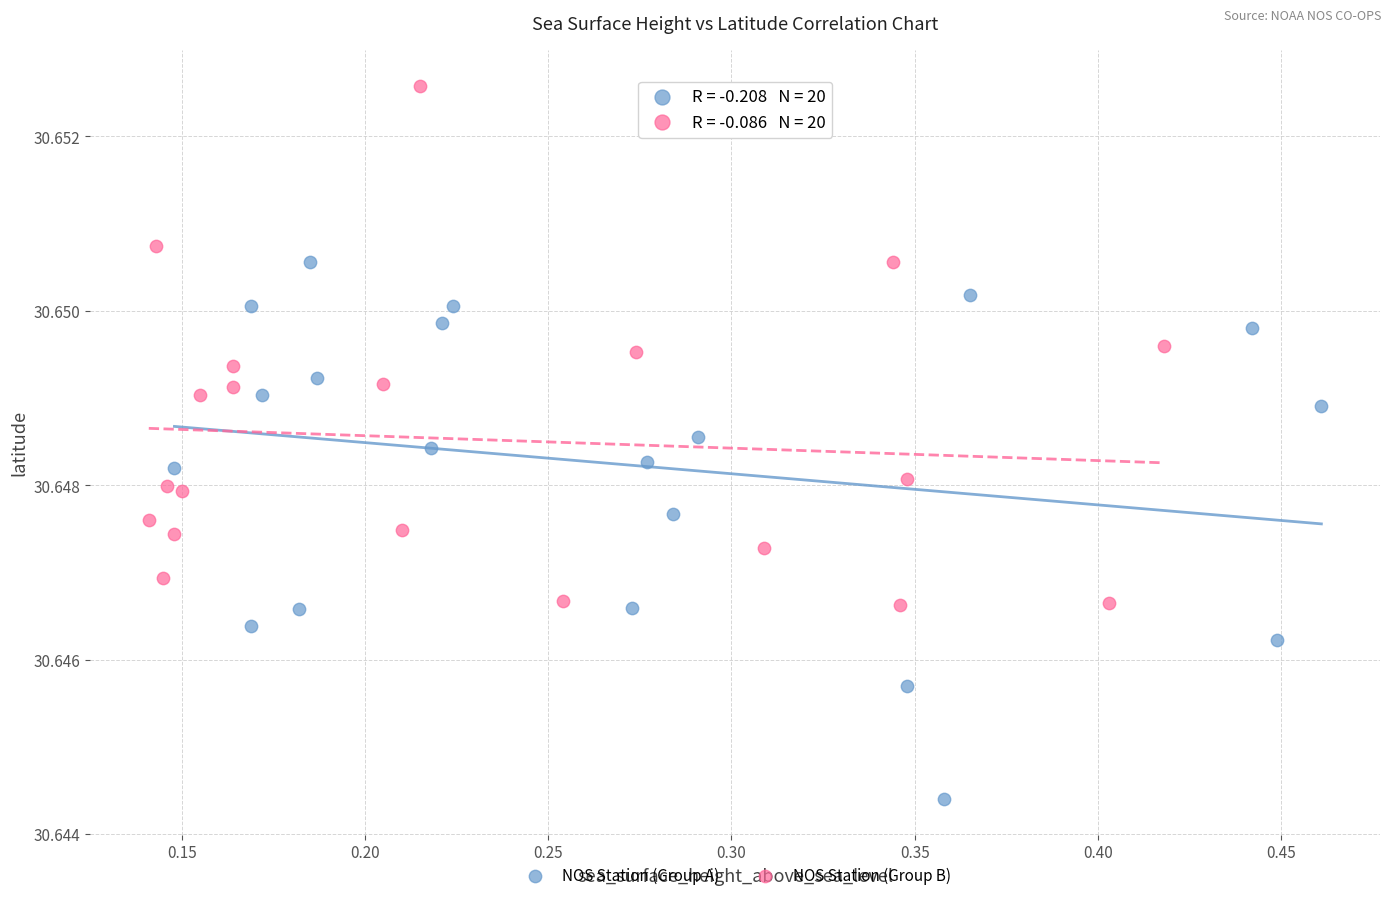

Which series reaches the maximum Y coordinate?

NOS Station (Group B)